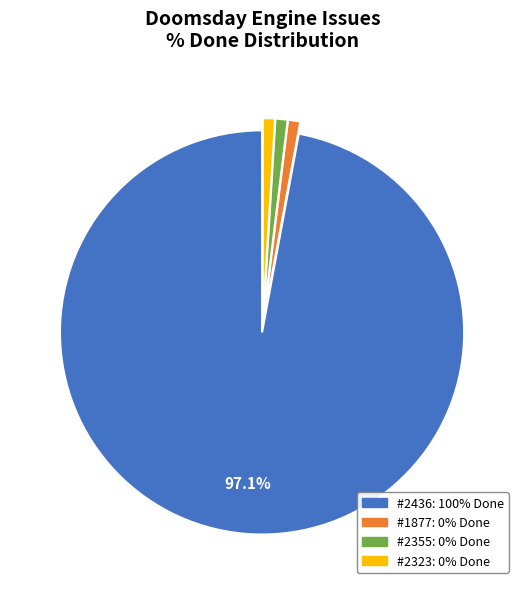

Which slice is the largest?

#2436